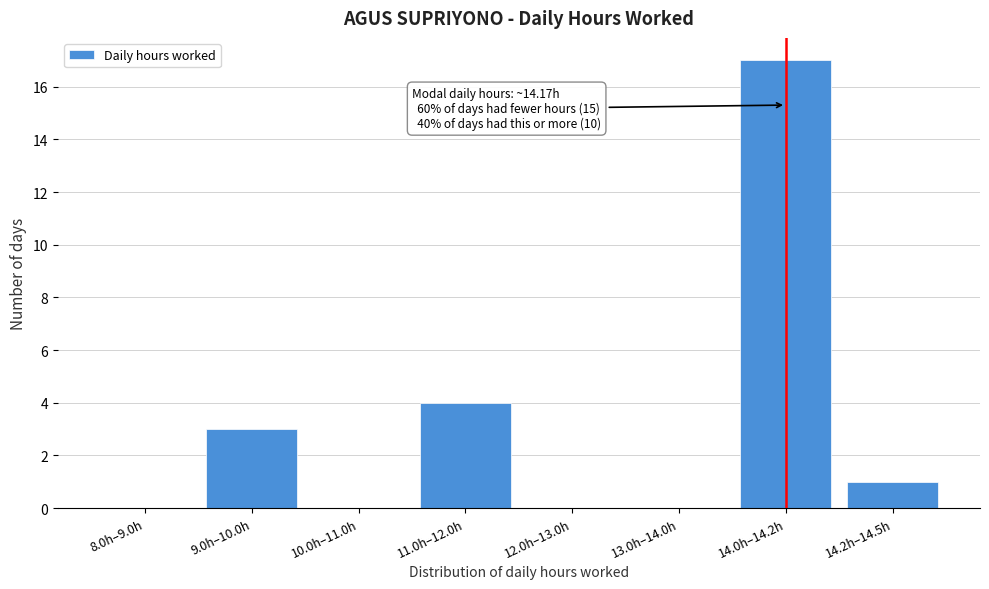

Reading left to right, transcribe all the data shown in this chart.

8.0h–9.0h=0	9.0h–10.0h=3	10.0h–11.0h=0	11.0h–12.0h=4	12.0h–13.0h=0	13.0h–14.0h=0	14.0h–14.2h=17	14.2h–14.5h=1